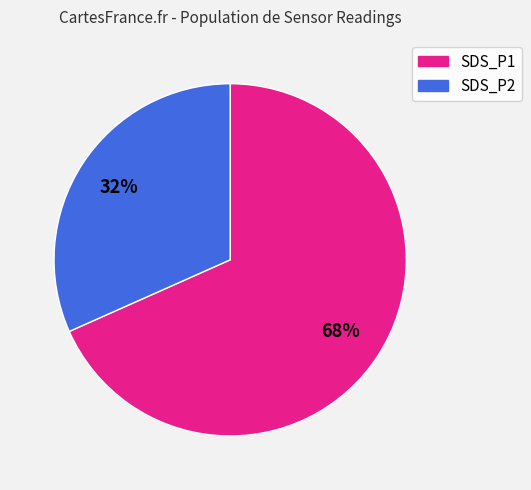

Do SDS_P2 and SDS_P1 together represent more than half of the pie?

Yes